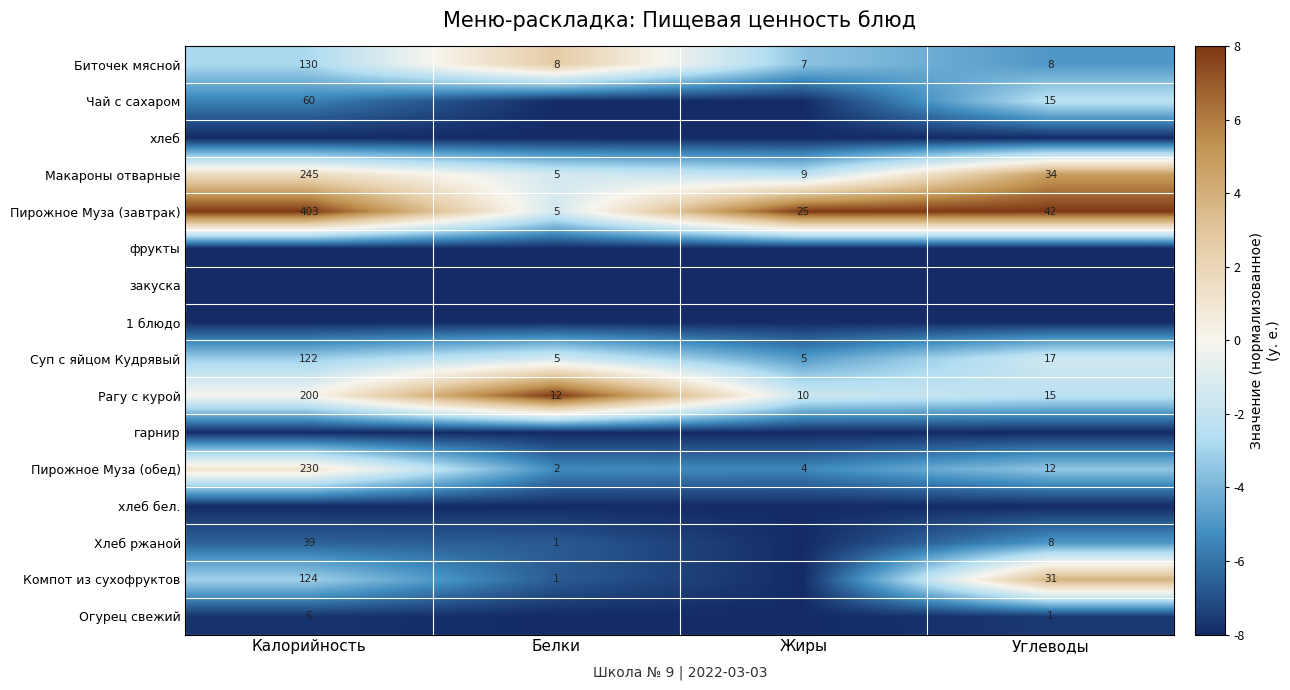

What is the difference between the maximum and minimum values in the Биточек мясной series?

123